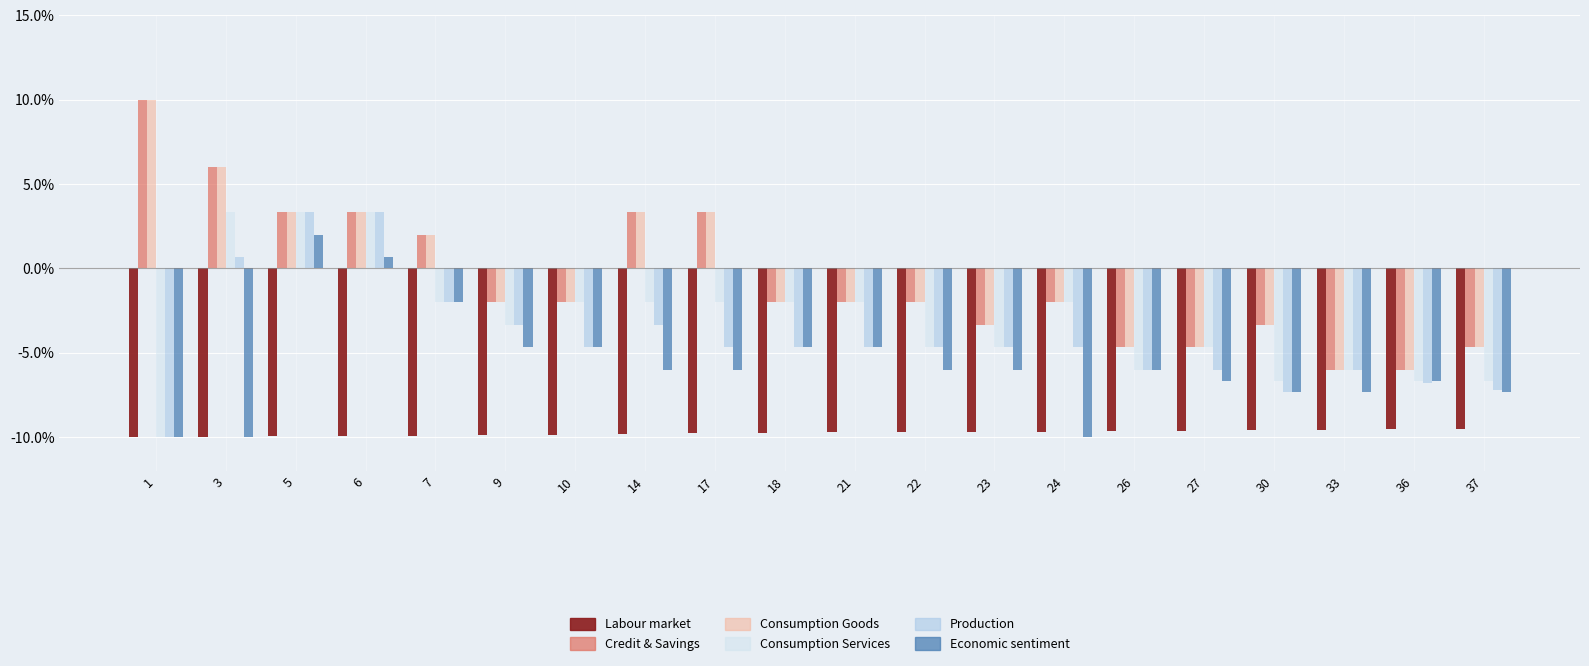

Which series has the largest total across all categories?

Credit & Savings